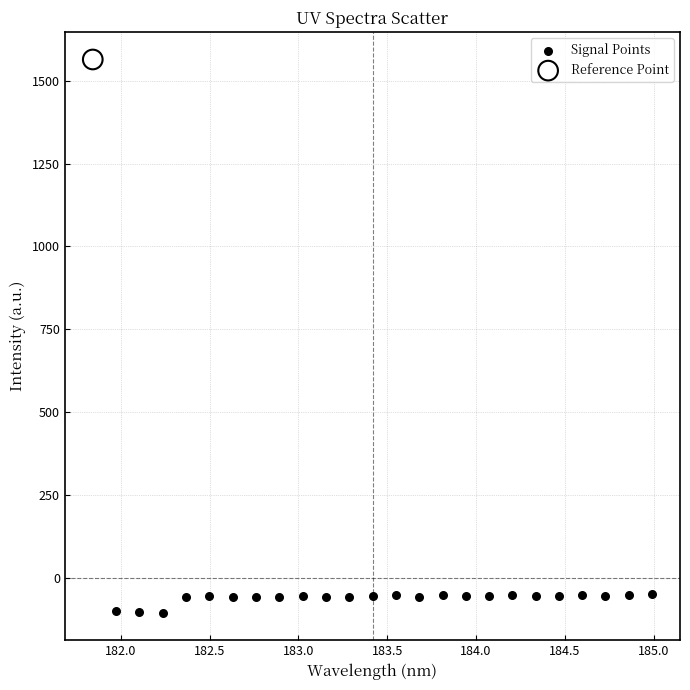

What are all the series names shown in the legend?

Signal Points, Reference Point